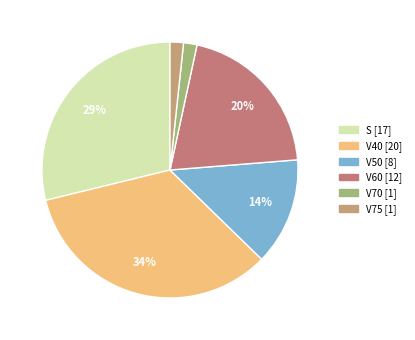

How many segments does this pie chart have?

6